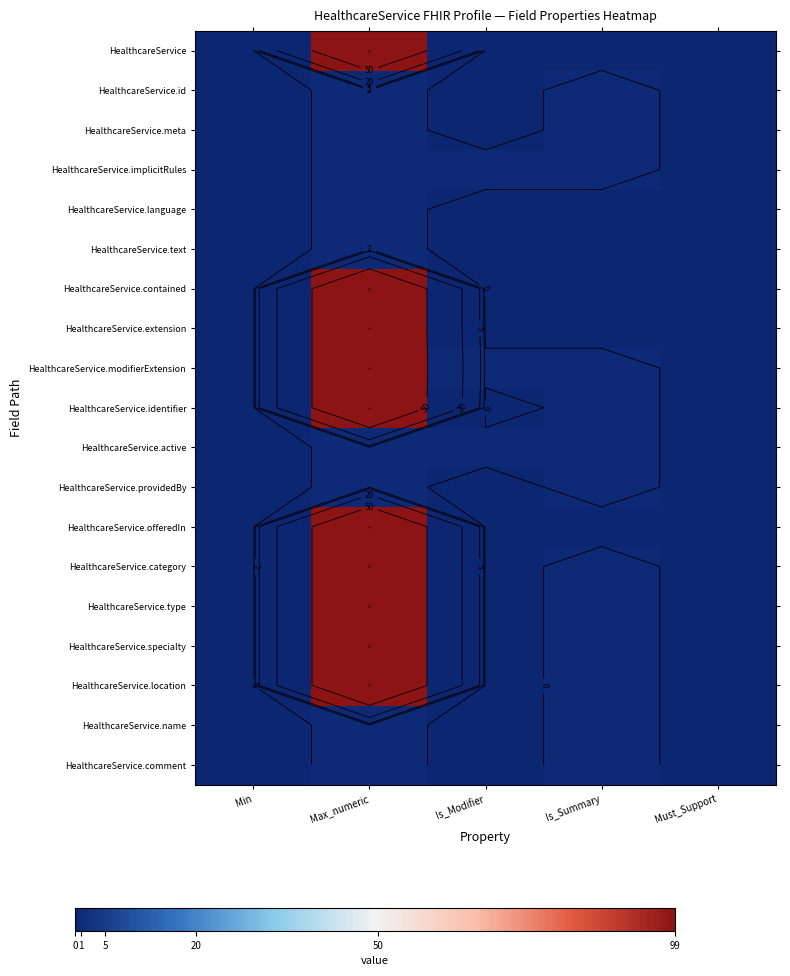

How many categories are shown in the chart?

5